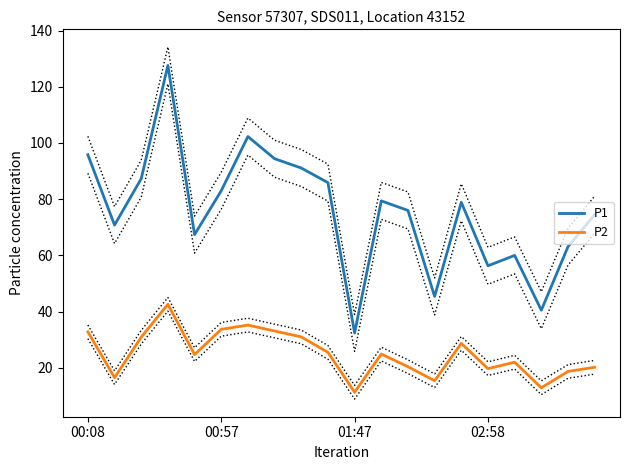

True or false: P1 and P2 cross at least once.

False